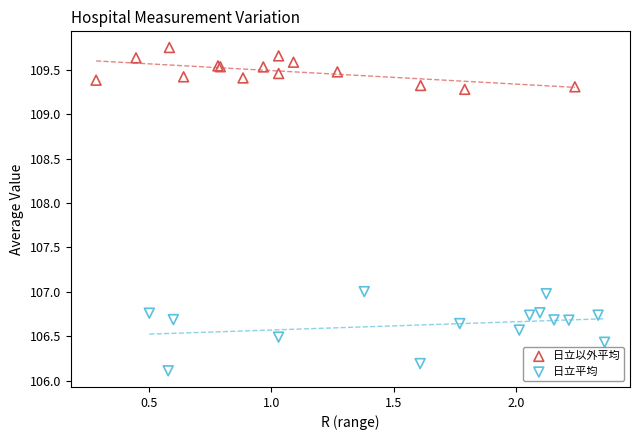

What are all the series names shown in the legend?

日立以外平均, 日立平均